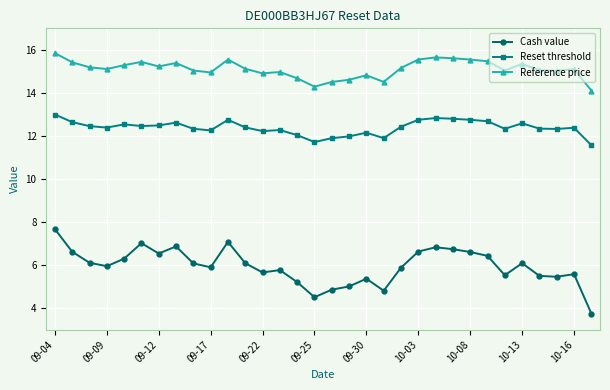

At how many categories does at least one series exceed 4?

32